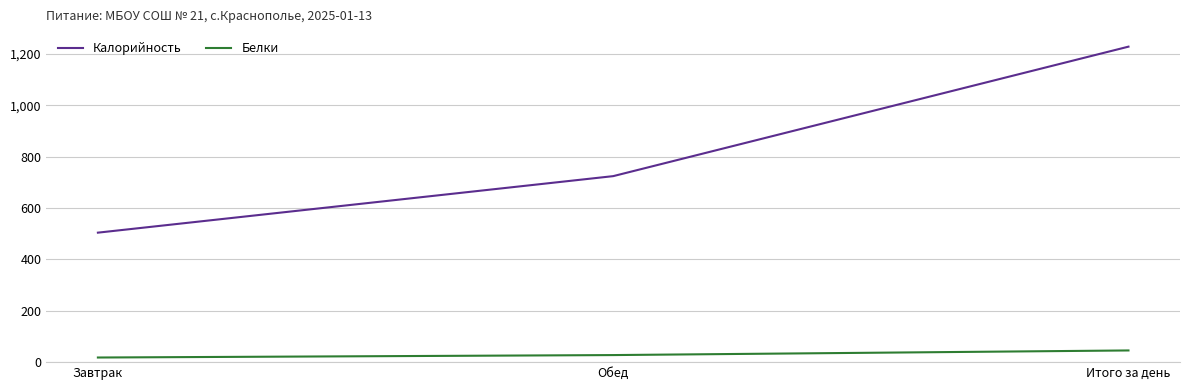

Reading left to right, list all the values displayed in this chart.

Калорийность: Завтрак=504.0	Обед=724.0	Итого за день=1228.0
Белки: Завтрак=18.0	Обед=27.5	Итого за день=45.5